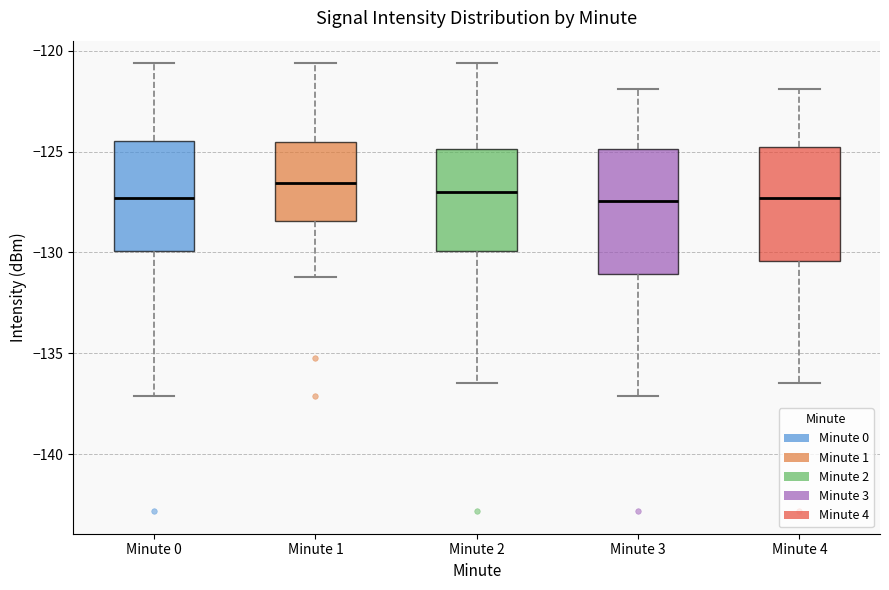

Reading left to right, read every box against the y-axis: the position of its median line, the range the box covers, and the ends of its whiskers. The values are not printed on the chart, so give them approximately, as read against the axis.

Minute 0: median -127.5, box -130.0 to -124.5, whiskers -137.0 to -120.5
Minute 1: median -126.5, box -128.5 to -124.5, whiskers -131.0 to -120.5
Minute 2: median -127.0, box -130.0 to -125.0, whiskers -136.5 to -120.5
Minute 3: median -127.5, box -131.0 to -125.0, whiskers -137.0 to -122.0
Minute 4: median -127.5, box -130.5 to -125.0, whiskers -136.5 to -122.0